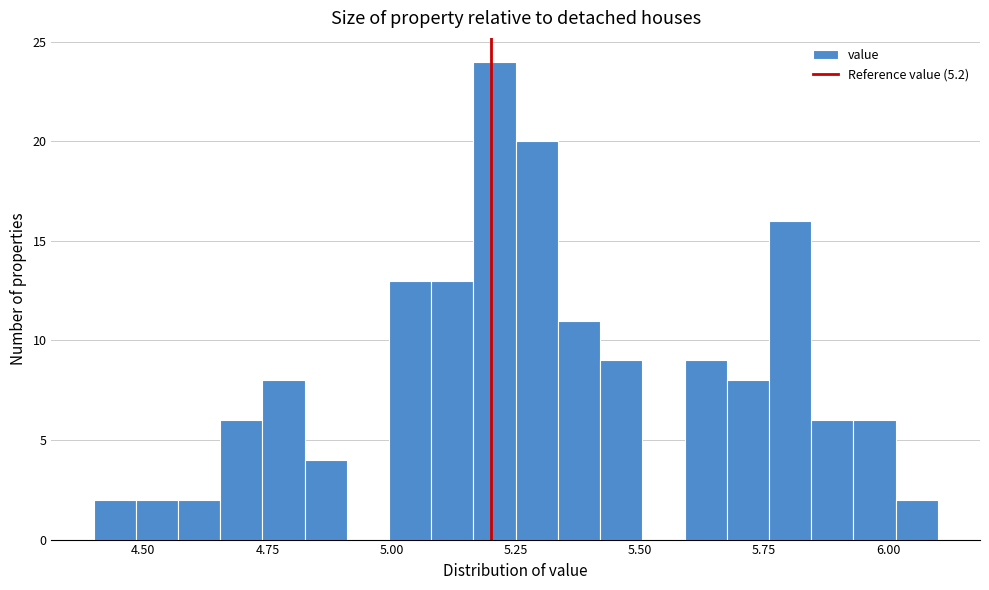

Read against the x-axis, roughly where is the centre of the tallest bar?

5.20